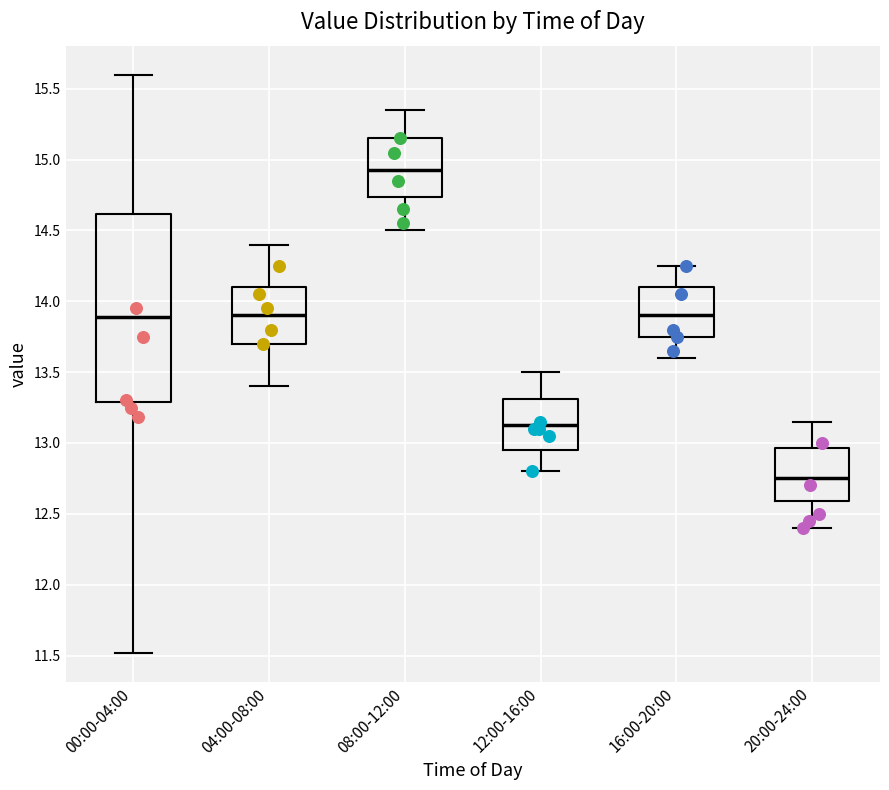

Reading left to right, read every box against the y-axis: the position of its median line, the range the box covers, and the ends of its whiskers. The values are not printed on the chart, so give them approximately, as read against the axis.

00:00-04:00: median 13.90, box 13.30 to 14.60, whiskers 11.50 to 15.60
04:00-08:00: median 13.90, box 13.70 to 14.10, whiskers 13.40 to 14.40
08:00-12:00: median 14.95, box 14.75 to 15.15, whiskers 14.50 to 15.35
12:00-16:00: median 13.15, box 12.95 to 13.30, whiskers 12.80 to 13.50
16:00-20:00: median 13.90, box 13.75 to 14.10, whiskers 13.60 to 14.25
20:00-24:00: median 12.75, box 12.60 to 12.95, whiskers 12.40 to 13.15